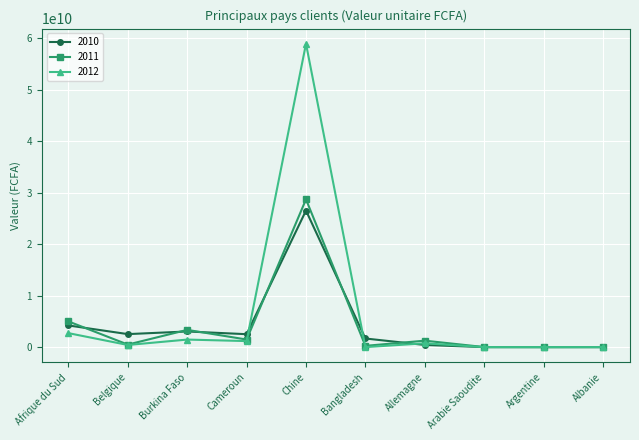

The value of 2012 at Afrique du Sud is 2715744884. True or false?

True